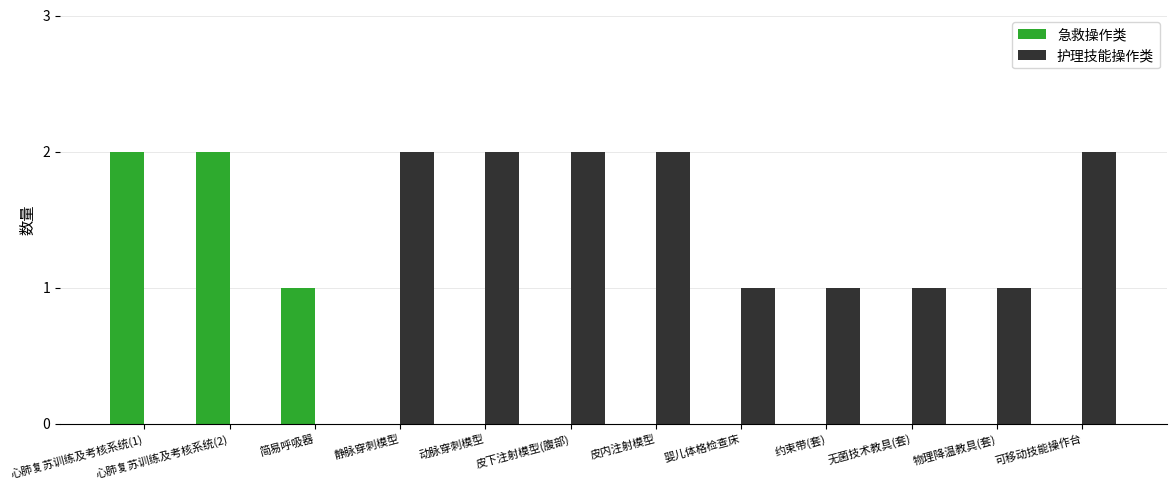

What is the spread (max minus min) of values at 物理降温教具(套)?

1